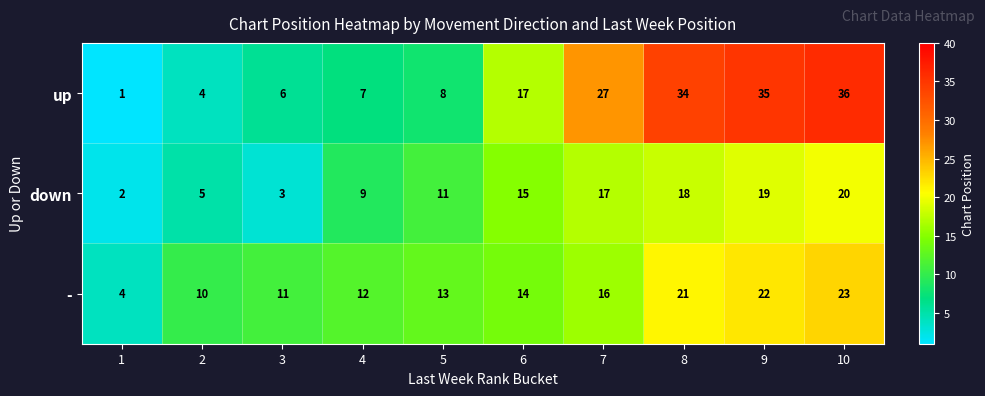

Which series has the largest range (max minus min)?

up